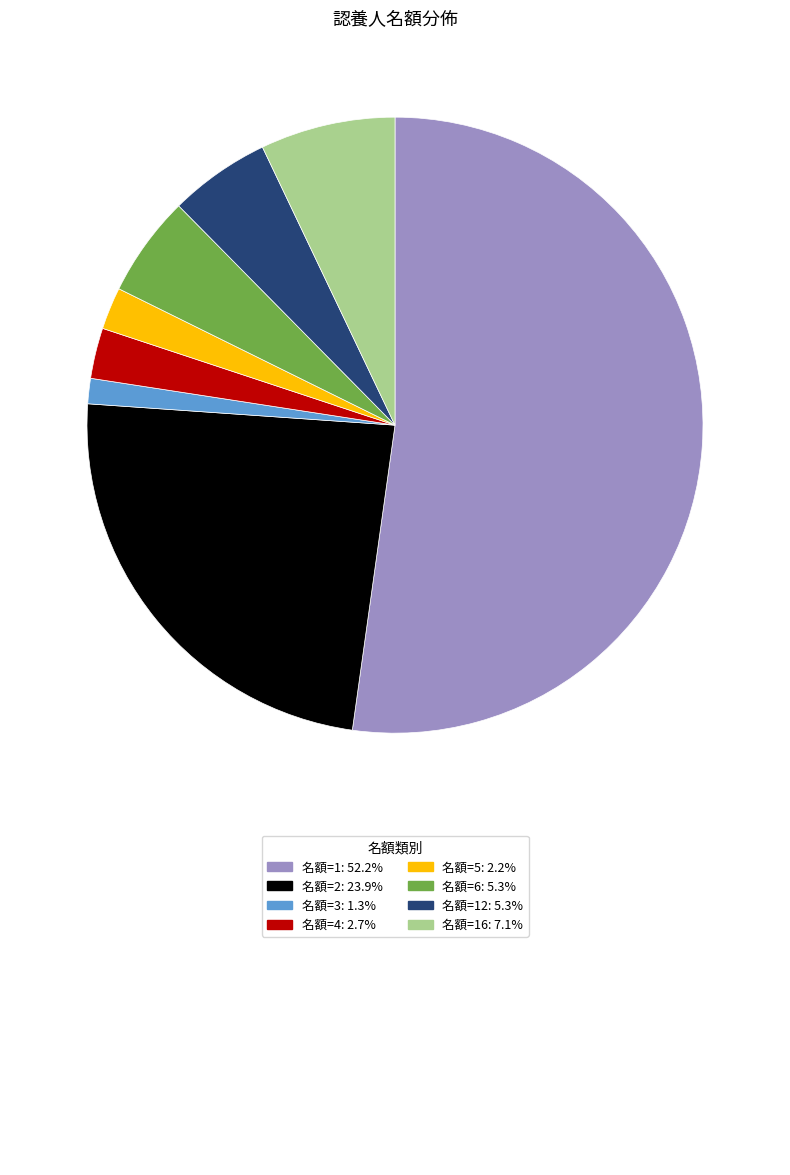

Is there a majority slice in this chart?

Yes